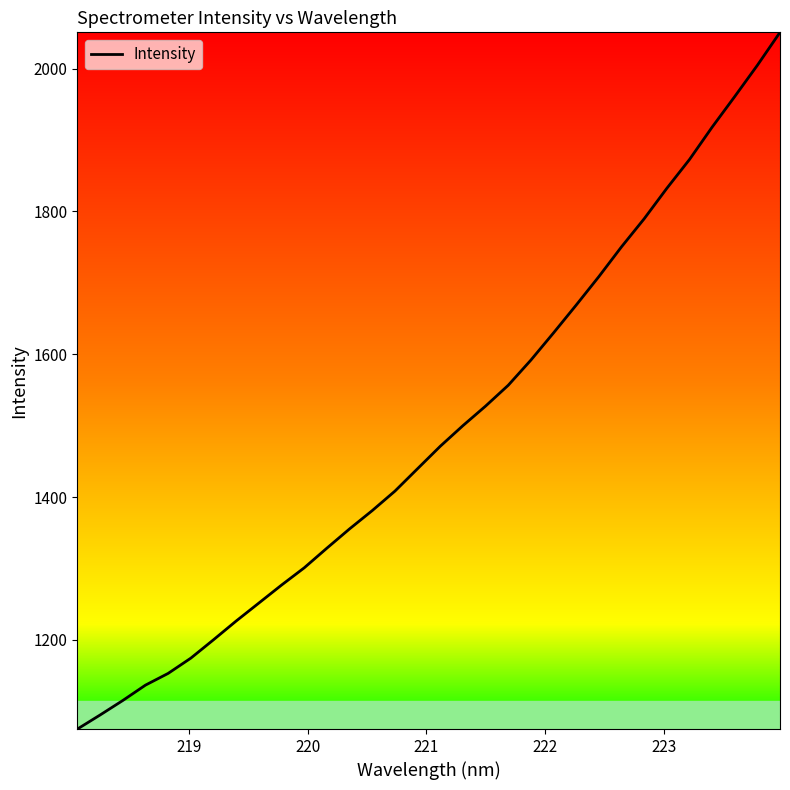

What is the sum of all values?

47751.6